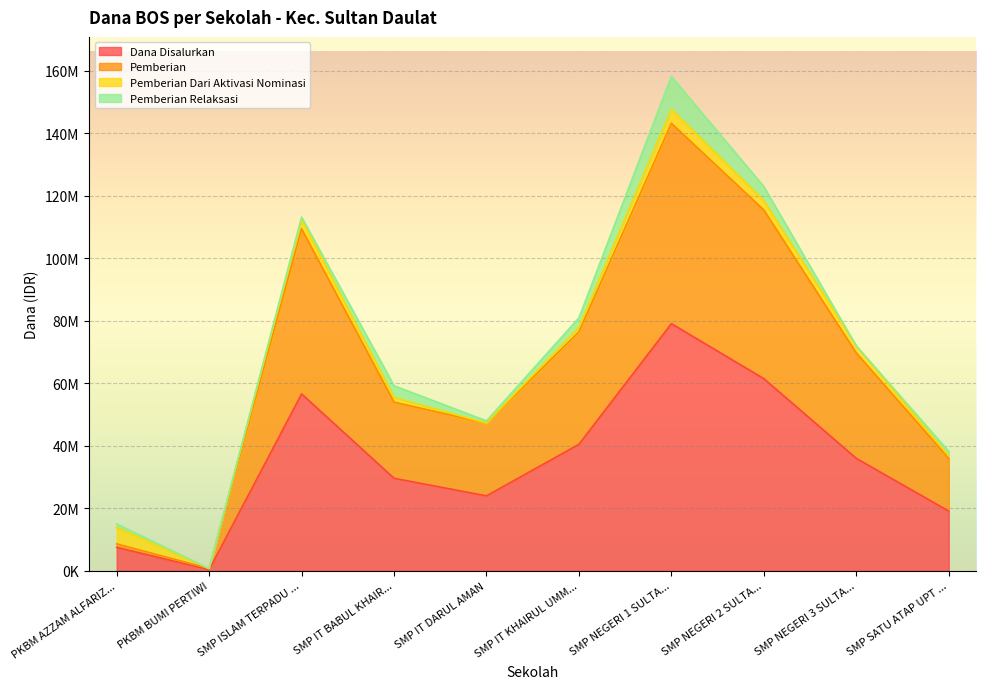

What is the sum of all Dana Disalurkan values?

354375000